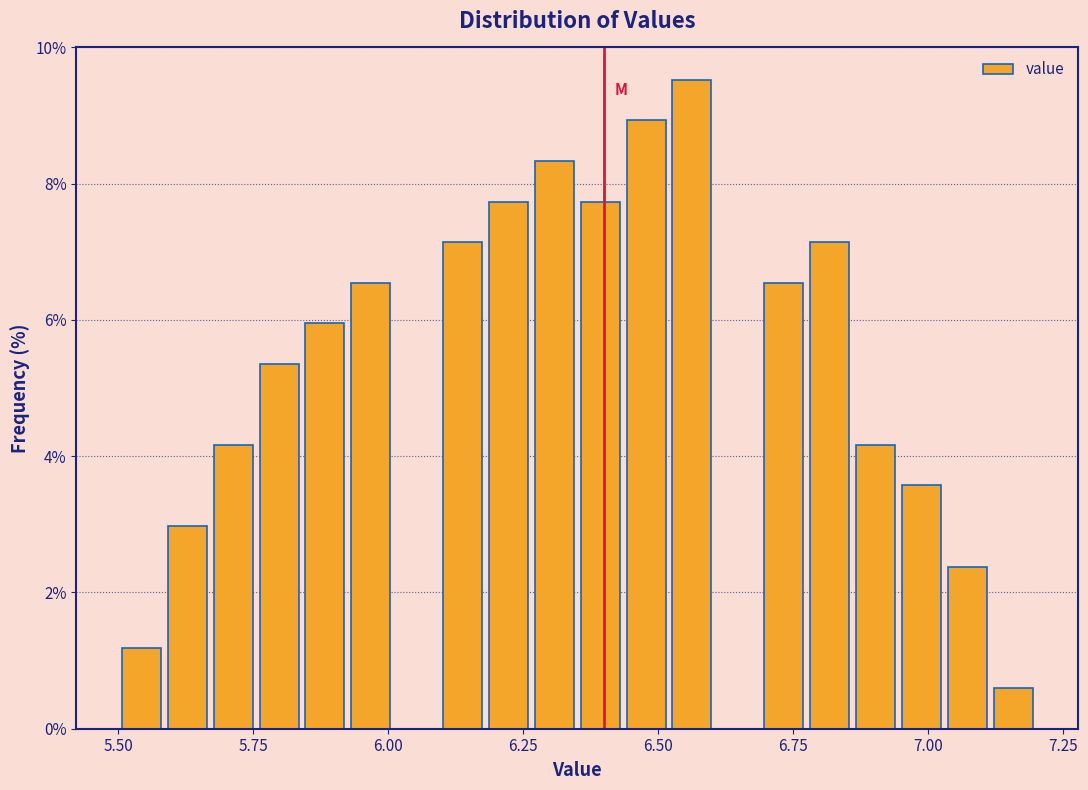

Read against the x-axis, roughly where is the centre of the tallest bar?

6.55